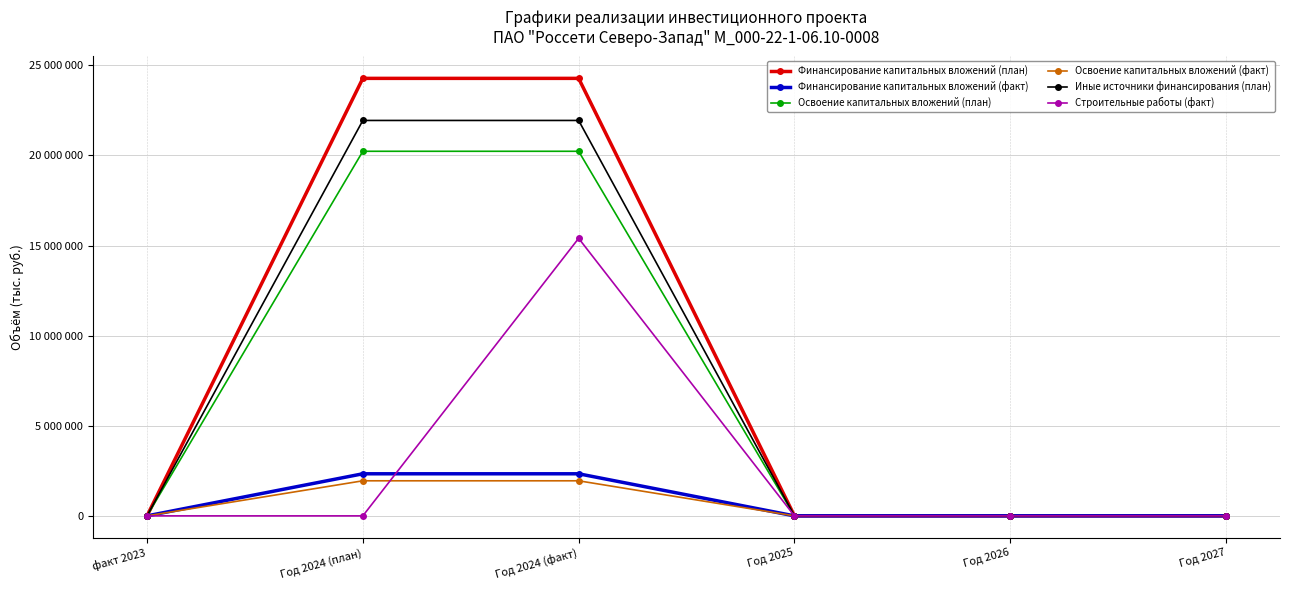

Reading left to right, extract all data points from this chart.

Финансирование капитальных вложений (план): 0	24275015	24275015	0	0	0
Финансирование капитальных вложений (факт): 0	2335040	2335040	0	0	0
Освоение капитальных вложений (план): 0	20229179	20229179	0	0	0
Освоение капитальных вложений (факт): 0	1945867	1945867	0	0	0
Иные источники финансирования (план): 0	21939894	21939894	0	0	0
Строительные работы (факт): 0	0	15398631	0	0	0